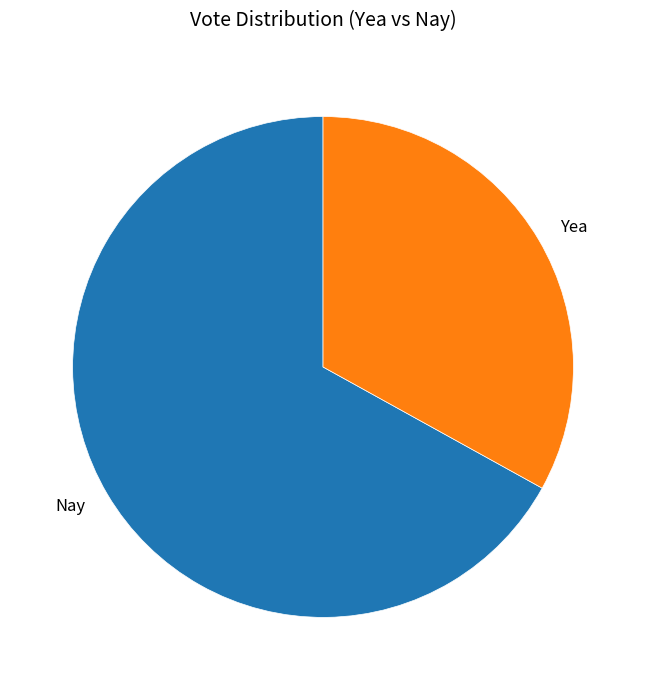

Between Nay and Yea, which is larger?

Nay